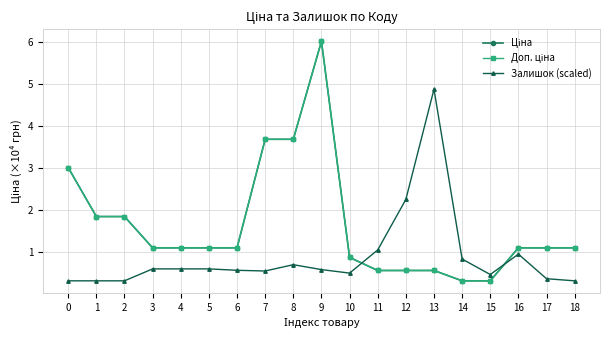

What is the value of the Залишок (scaled) point at the 4th from the left?

0.6